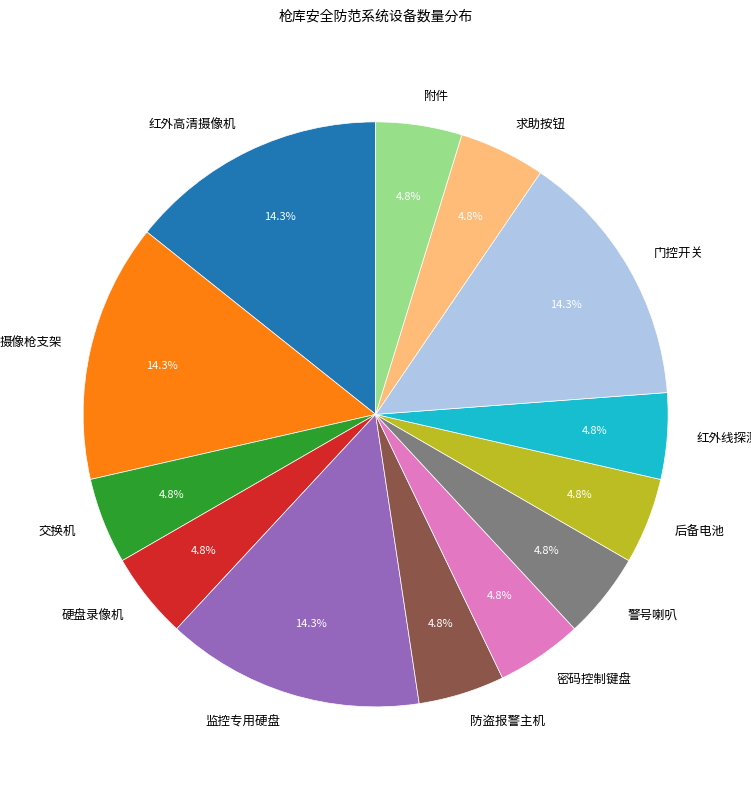

To the nearest percent, what is the average slice percentage?

8%